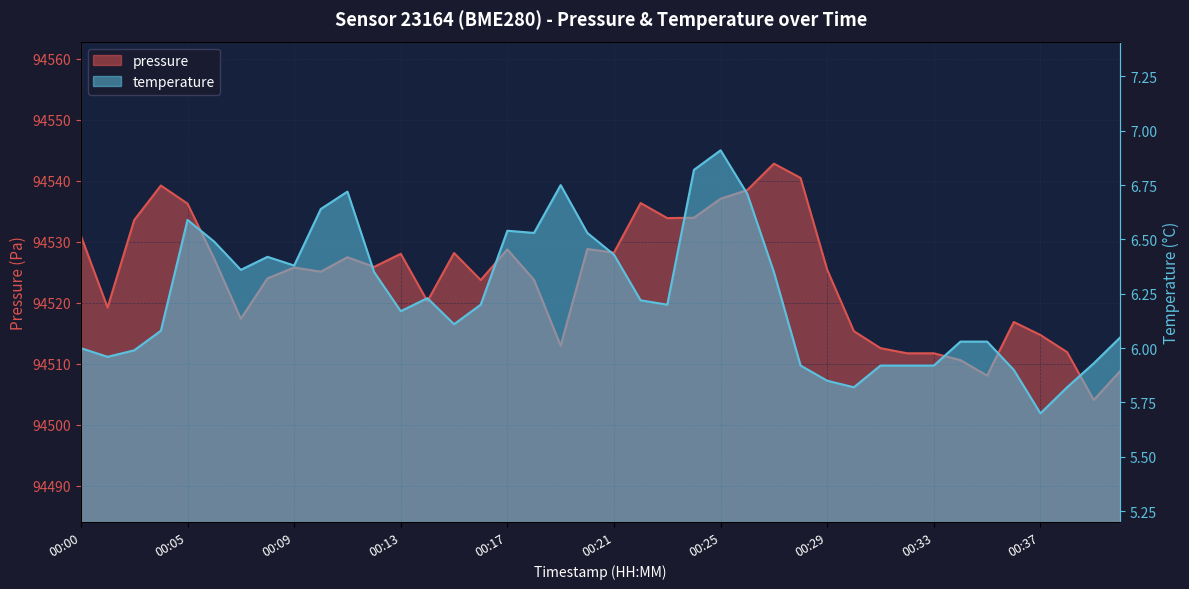

At which label is temperature closest to 6?

00:00